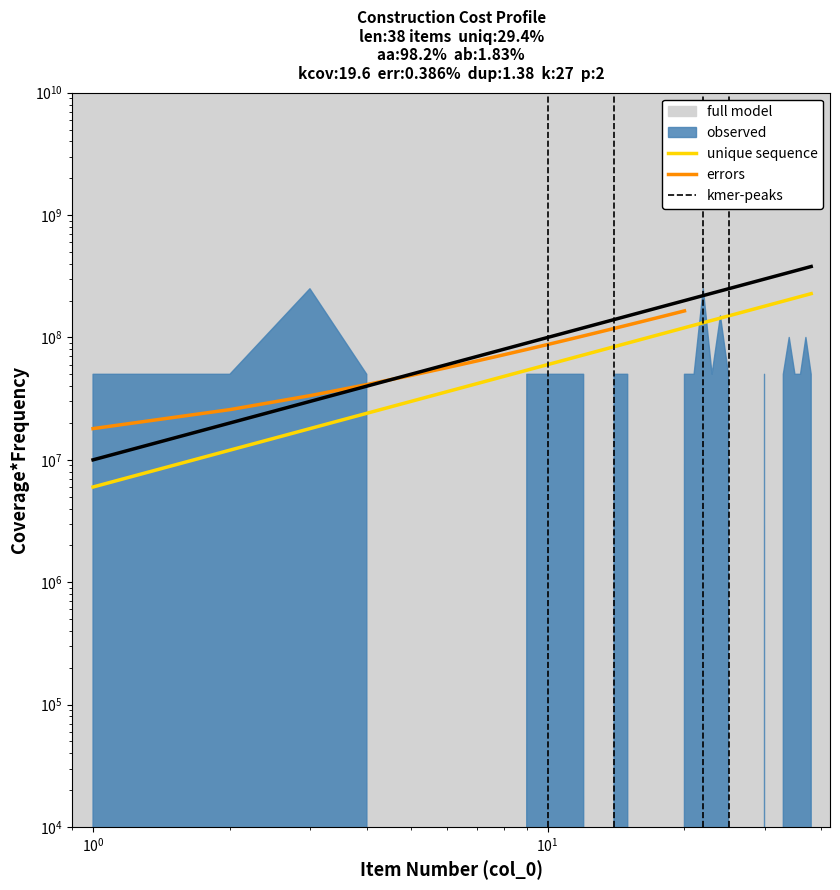

Count the number of categories in the chart.

38